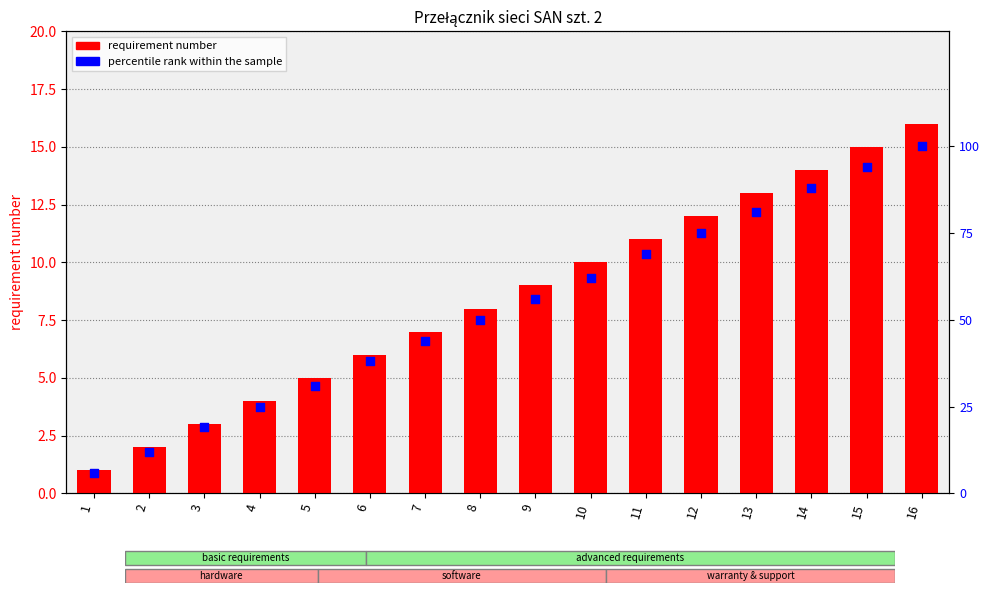

Which series has the largest total across all categories?

percentile rank within the sample